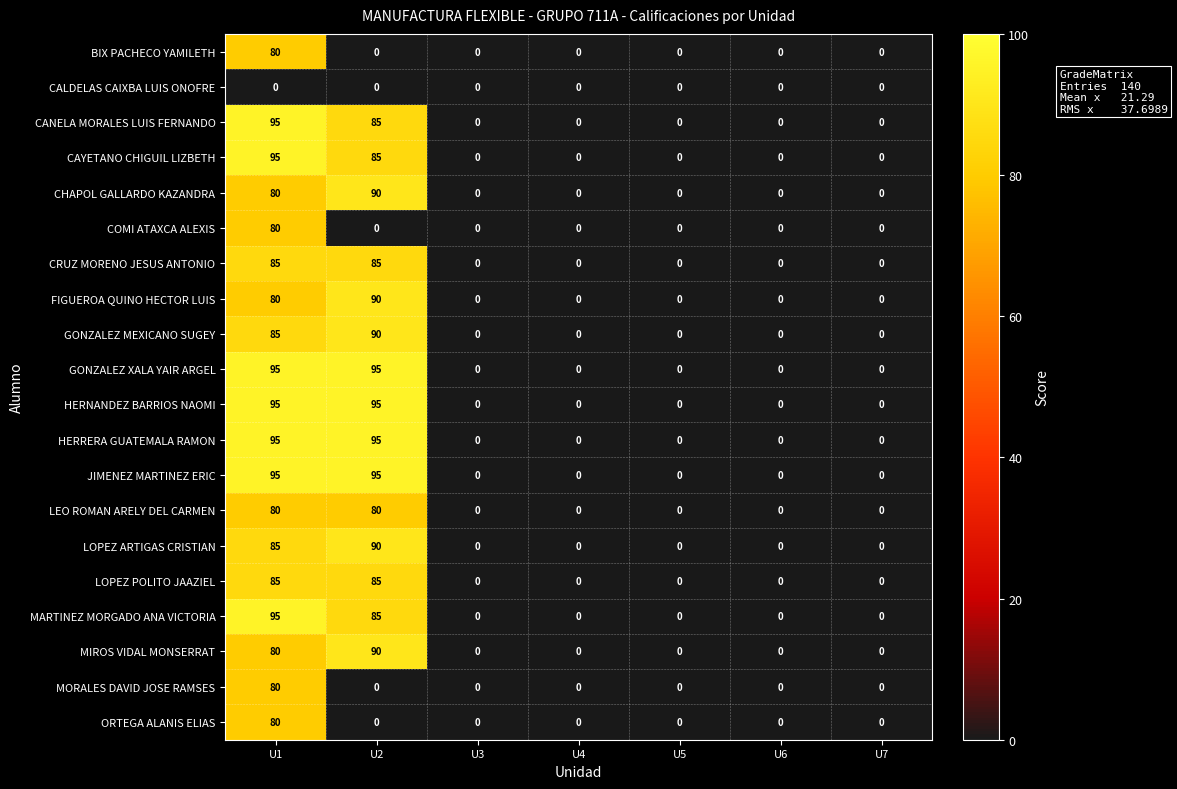

Is the value of ORTEGA ALANIS ELIAS at U6 greater than the value of COMI ATAXCA ALEXIS at U1?

No